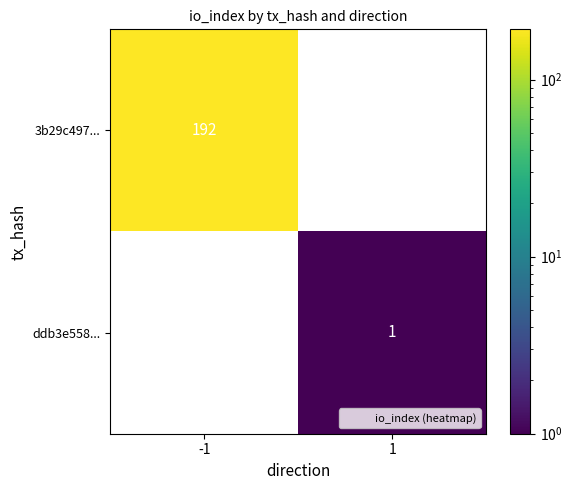

At which label is 3b29c497... closest to 192?

-1